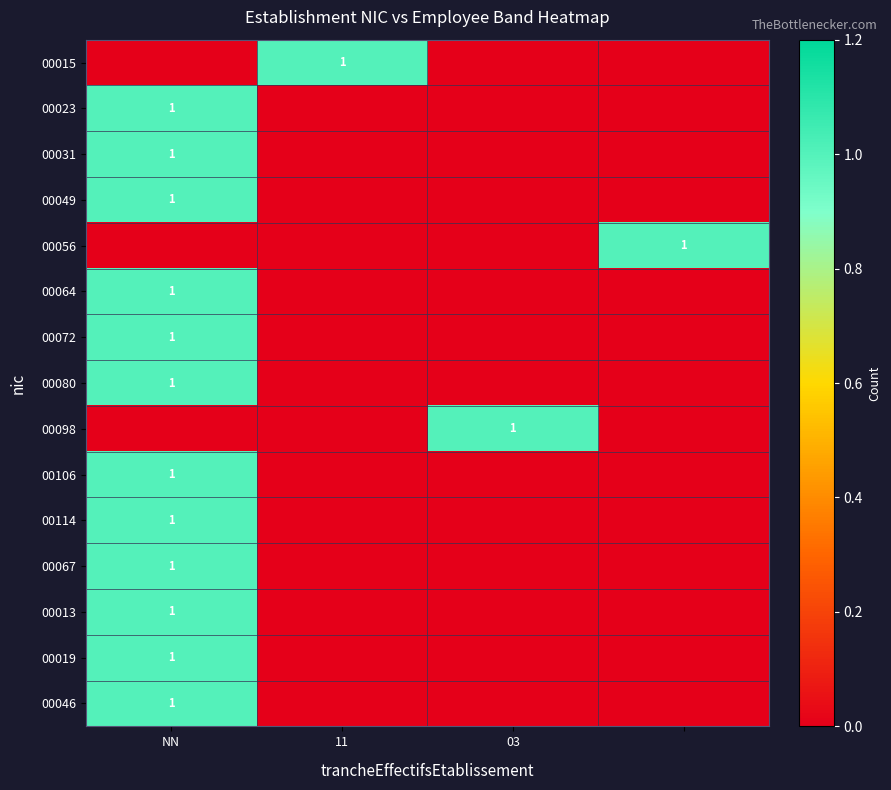

True or false: 00080 has a value of 1 at NN.

True